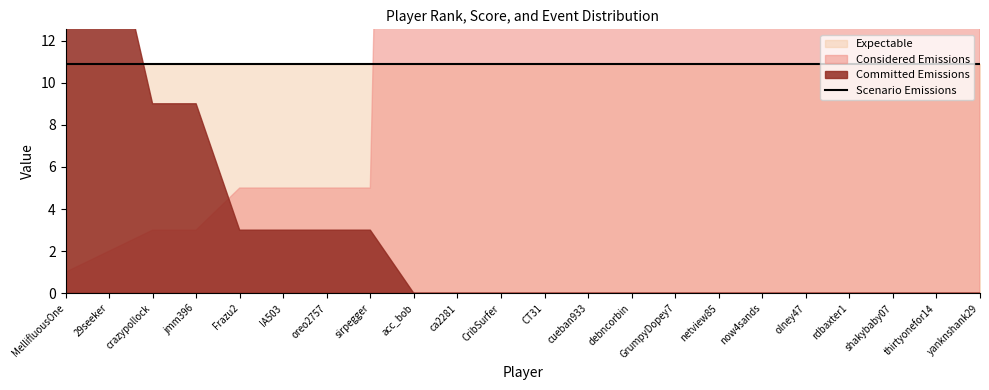

At which label does Rank reach its peak?

acc_bob